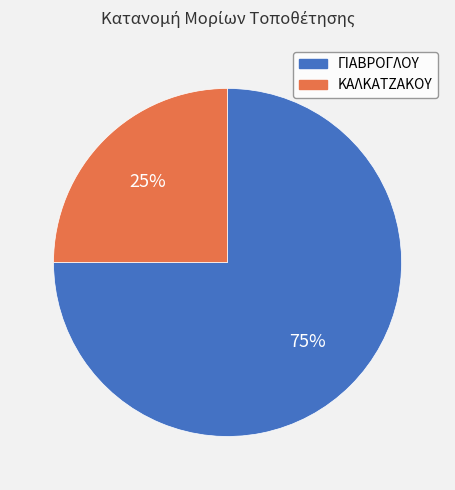

Between ΓΙΑΒΡΟΓΛΟΥ and ΚΑΛΚΑΤΖΑΚΟΥ, which is larger?

ΓΙΑΒΡΟΓΛΟΥ